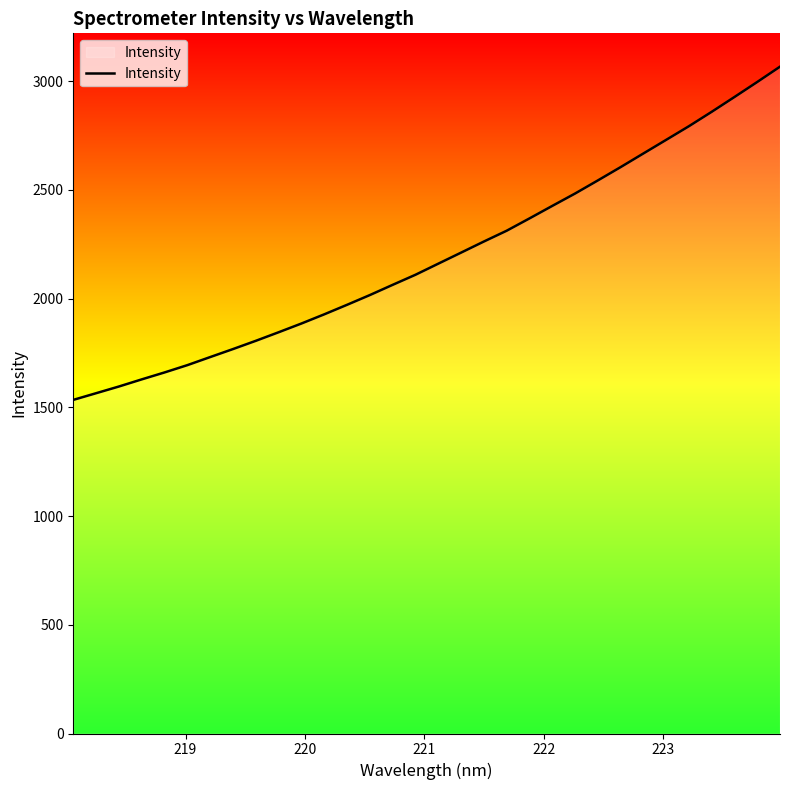

What is the greatest value displayed?

3066.4